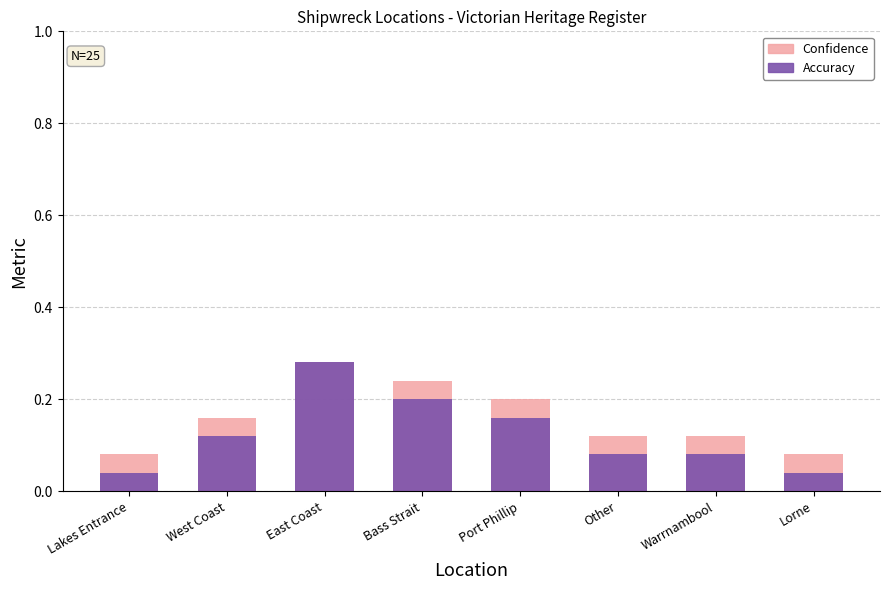

Which series has the widest spread of values?

Accuracy